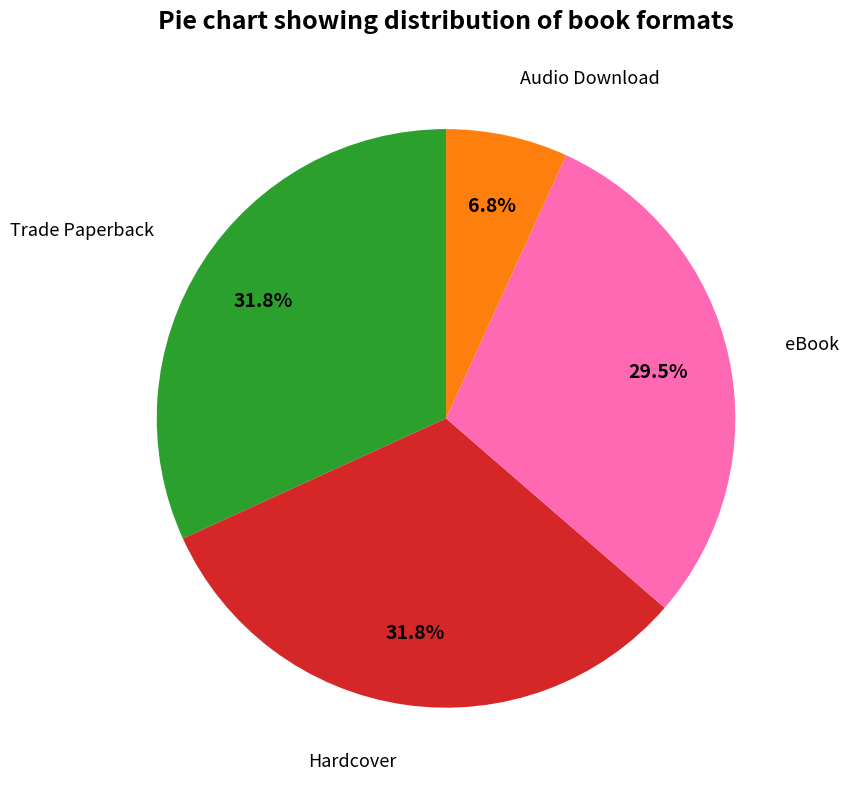

How many slices are in this pie chart?

4